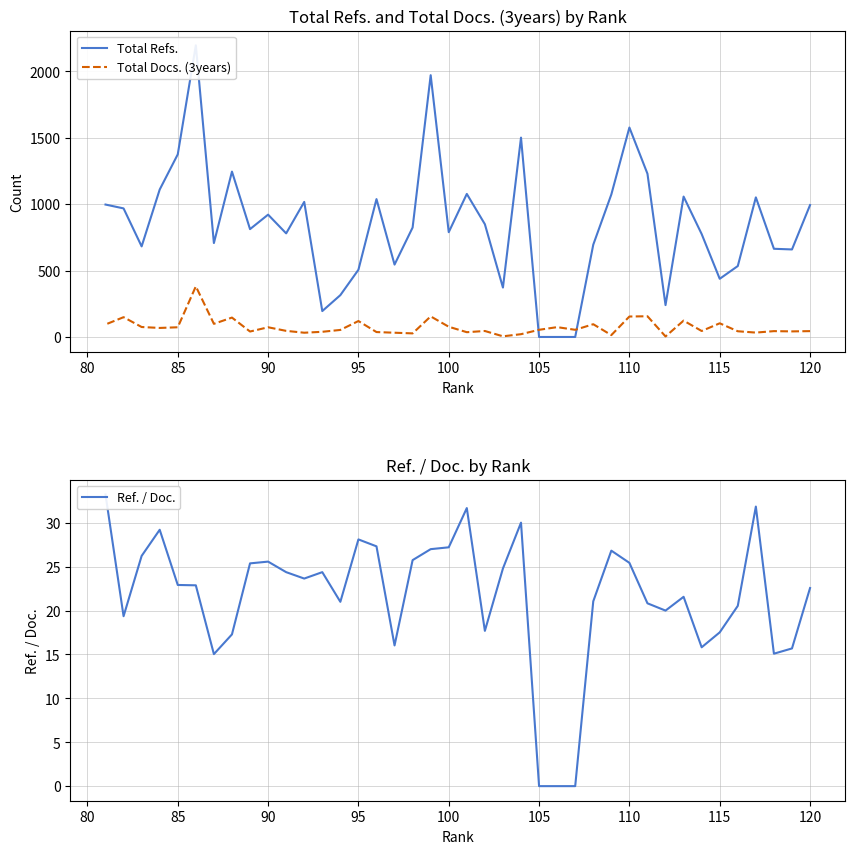

How many interior local peaks does the Total Docs. (3years) series have?

13